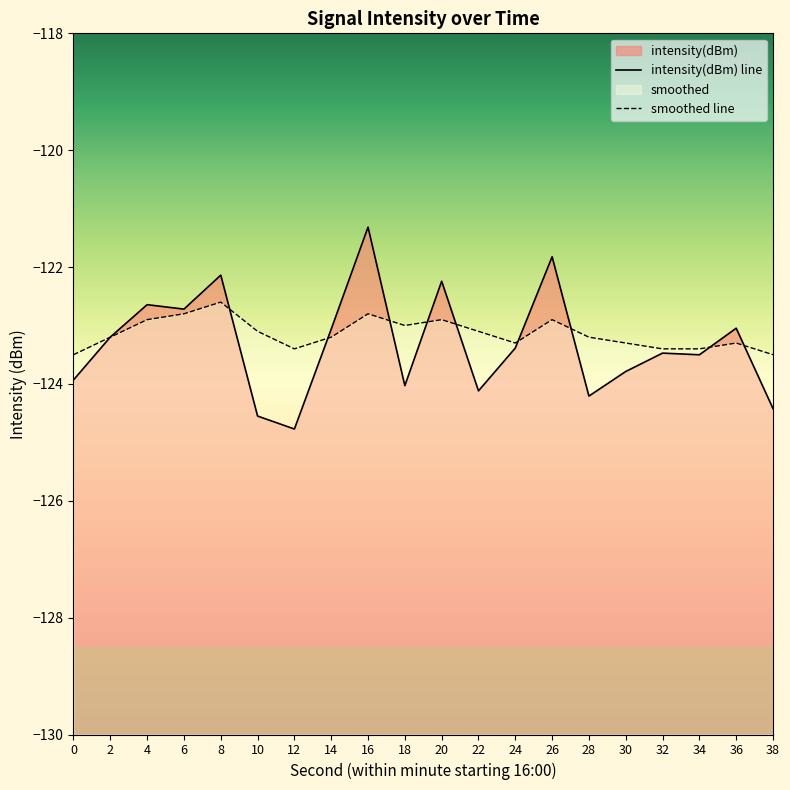

Rank the series at 22 from highest to lowest value.

smoothed line, intensity(dBm) line